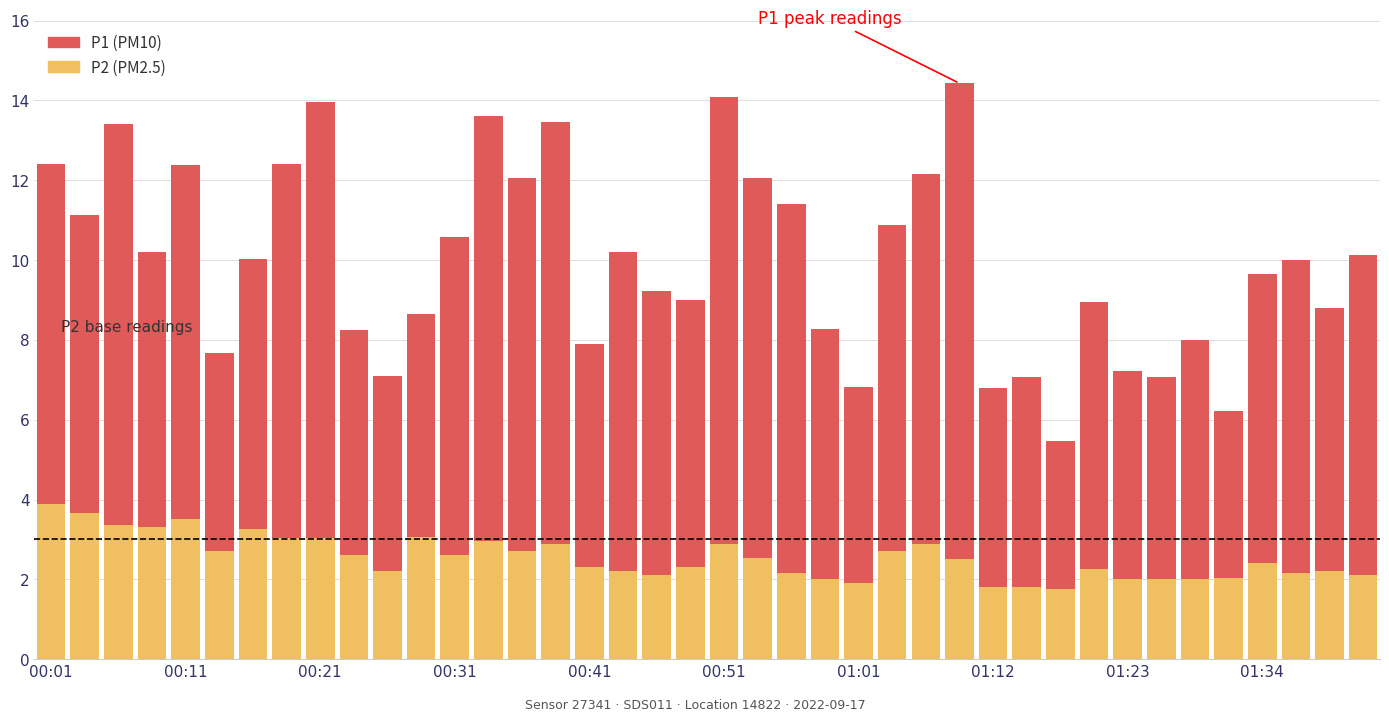

Are the bars grouped side by side (vs. stacked)?

No